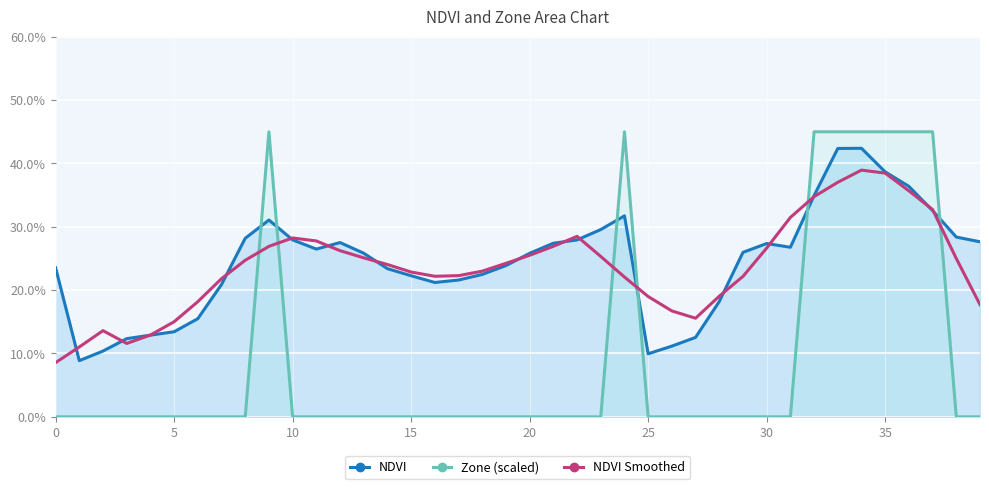

The NDVI series shows 0.1 at 5. True or false?

False